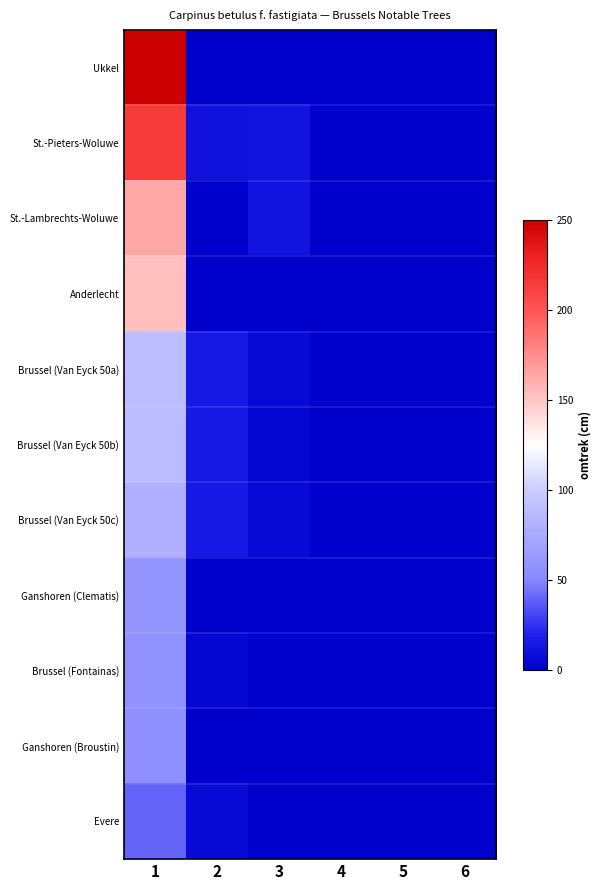

Reading right to left, transcribe all the data shown in this chart.

Ukkel: 6=0	5=0	4=0	3=0	2=0	1=250
St.-Pieters-Woluwe: 6=0	5=0	4=0	3=12	2=10	1=215
St.-Lambrechts-Woluwe: 6=0	5=0	4=0	3=12	2=0	1=164
Anderlecht: 6=0	5=0	4=0	3=0	2=0	1=153
Brussel (Van Eyck 50a): 6=0	5=0	4=0	3=6	2=15	1=89
Brussel (Van Eyck 50b): 6=0	5=0	4=0	3=4	2=15	1=88
Brussel (Van Eyck 50c): 6=0	5=0	4=0	3=6	2=15	1=80
Ganshoren (Clematis): 6=0	5=0	4=0	3=0	2=0	1=59
Brussel (Fontainas): 6=0	5=0	4=0	3=0	2=4	1=58
Ganshoren (Broustin): 6=0	5=0	4=0	3=0	2=0	1=56
Evere: 6=0	5=0	4=0	3=0	2=6	1=40